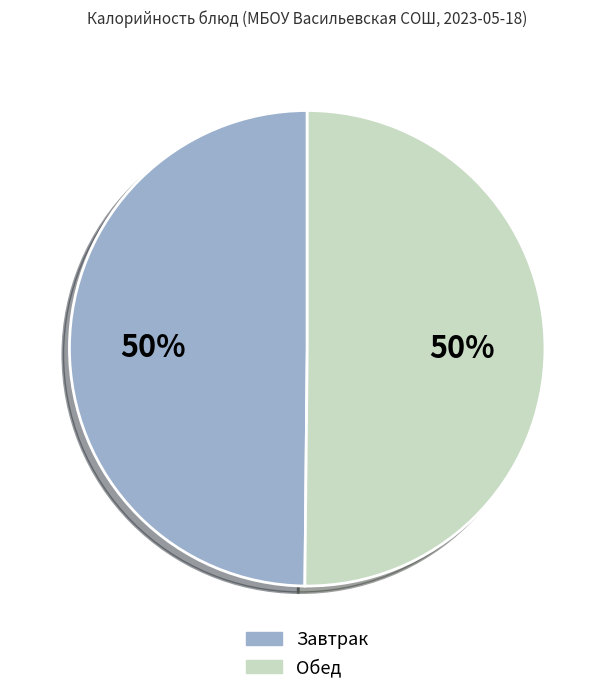

How many slices are in this pie chart?

2